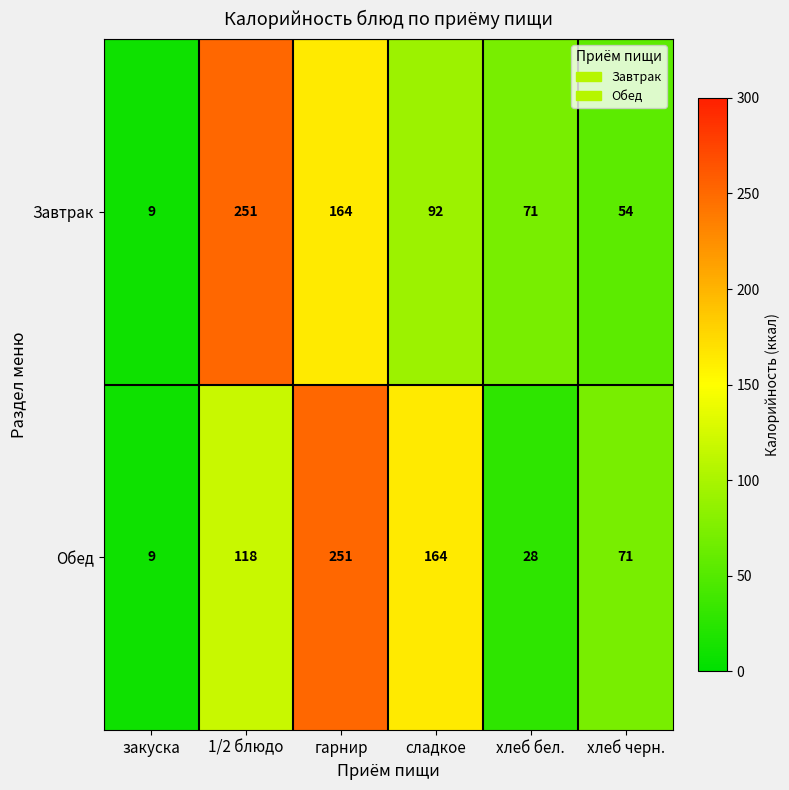

Rank the series at хлеб бел. from lowest to highest value.

Обед, Завтрак